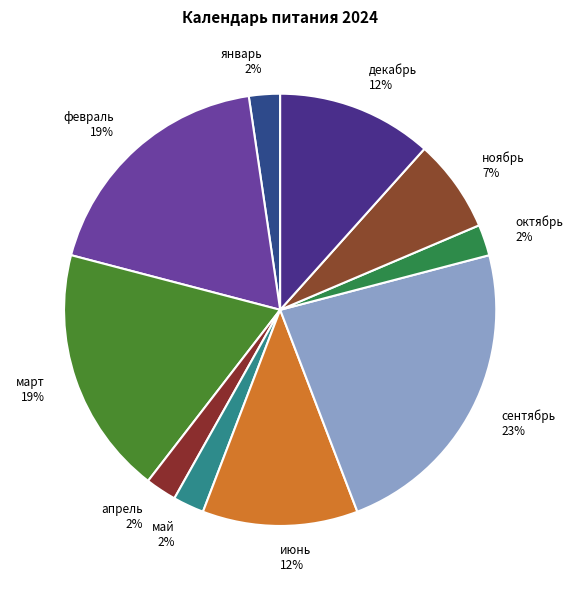

What is the largest slice in the pie chart?

сентябрь